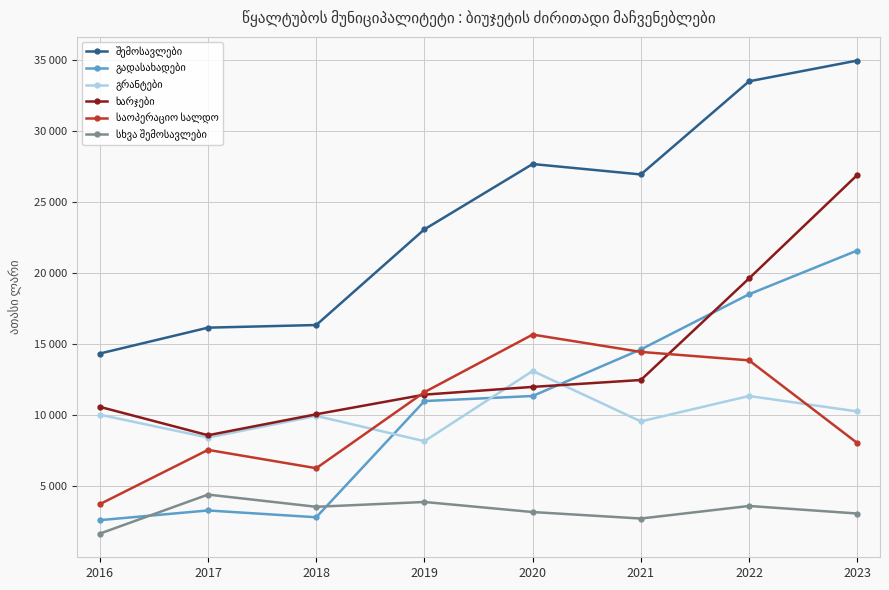

How many data points in შემოსავლები are less than 26958?

4